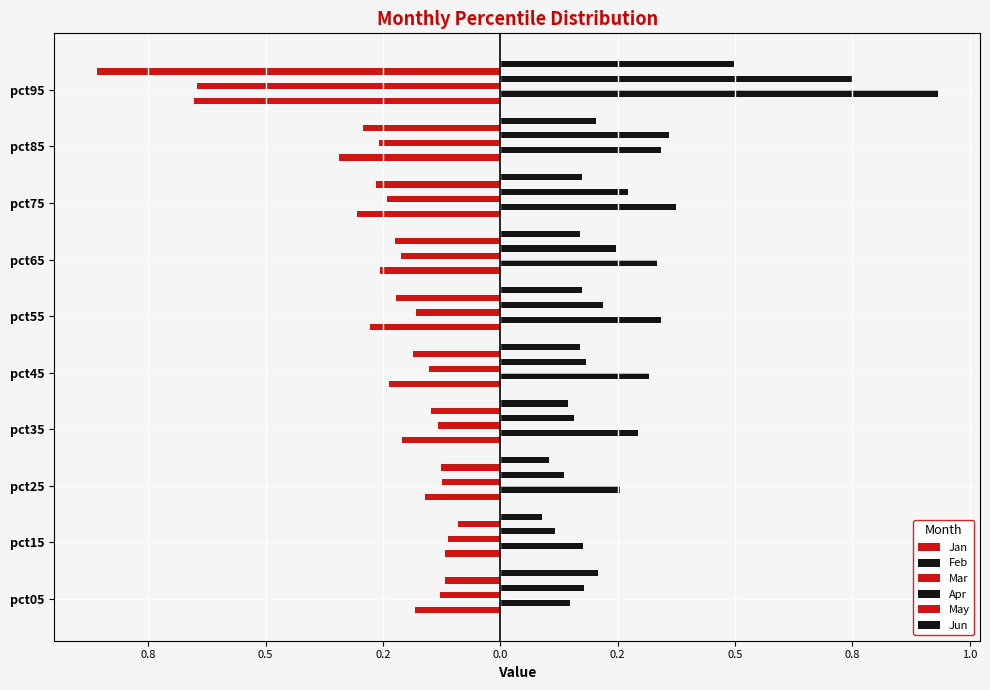

What is the average value of the Mar series?

-0.2